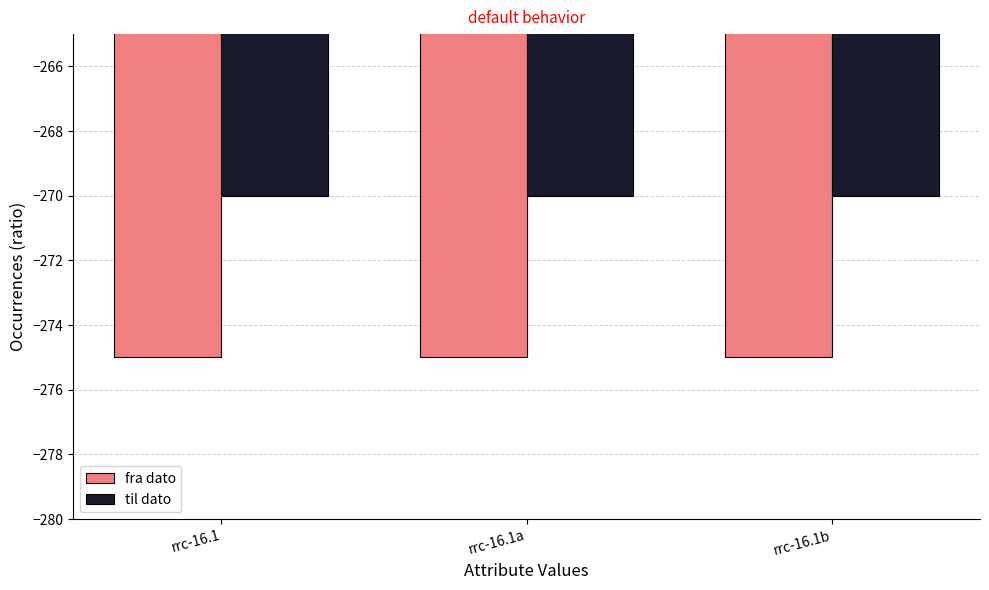

What is the highest value of the fra dato series?

-275